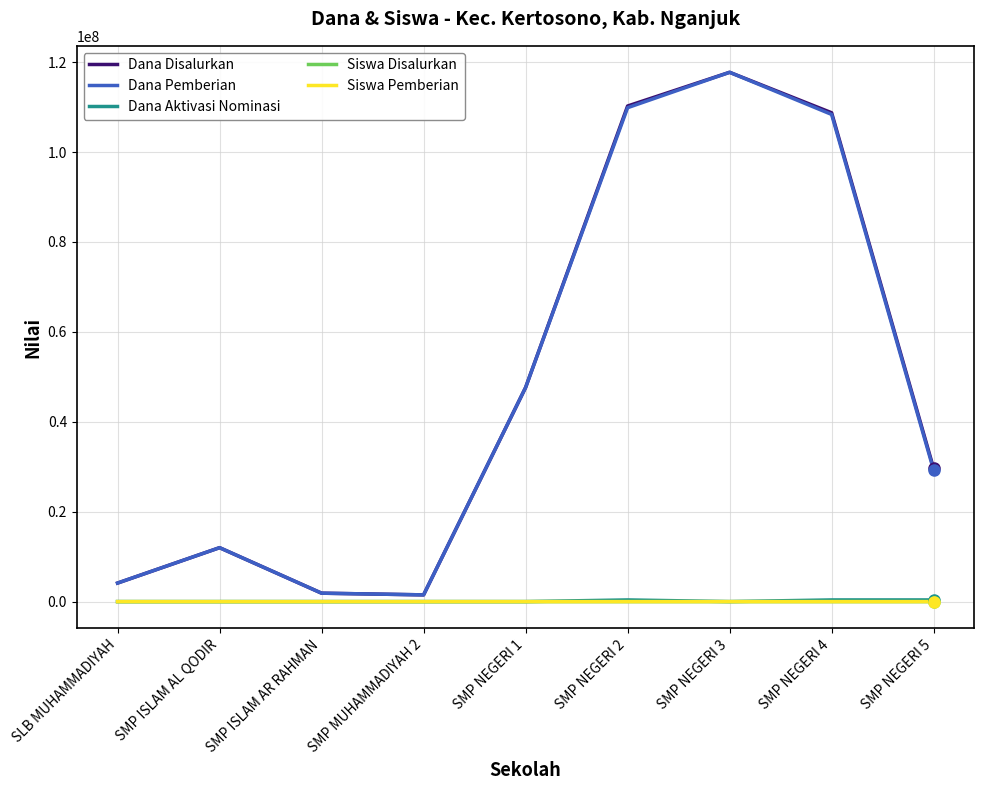

At which label does Dana Disalurkan reach its peak?

SMP NEGERI 3